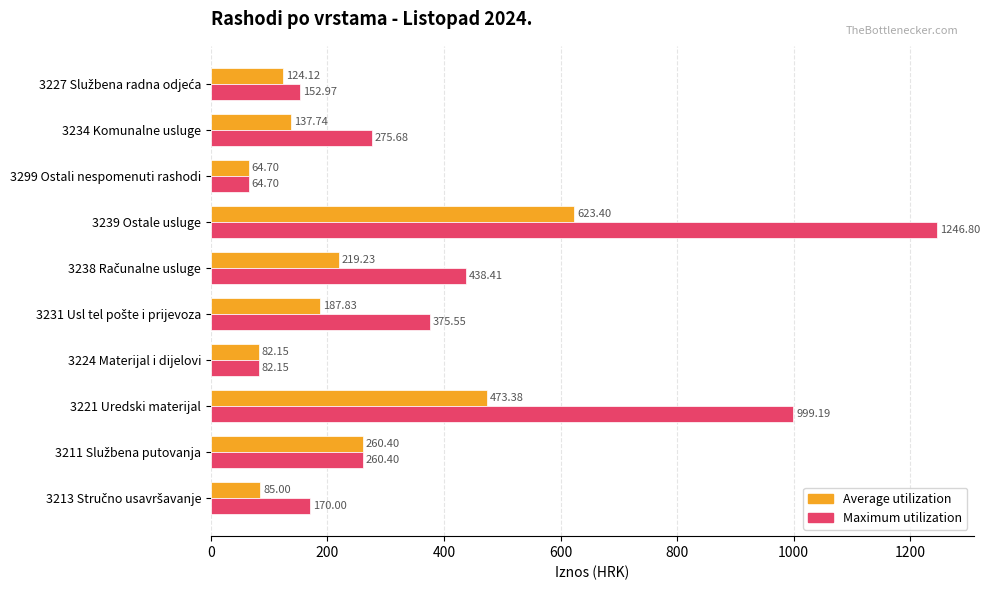

What is the difference between the maximum and minimum values in the Average utilization series?

558.7